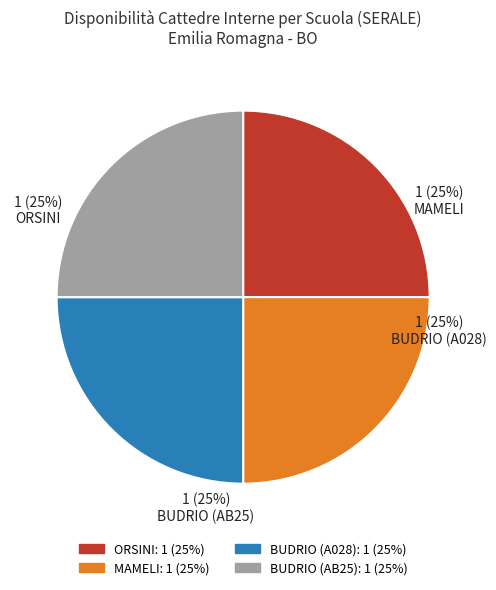

To the nearest percent, what percentage of the pie is MAMELI?

25%